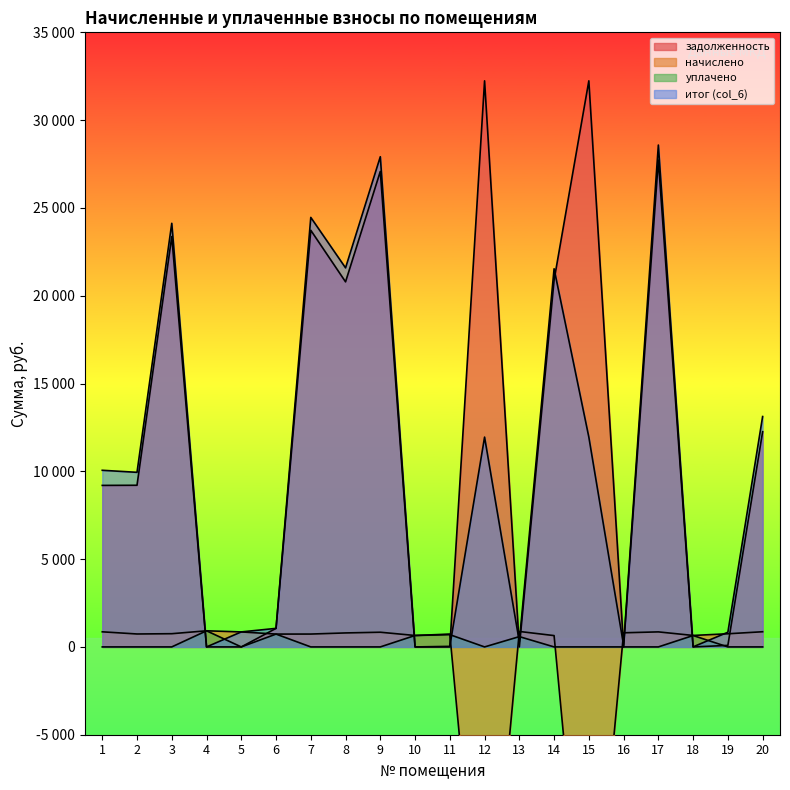

Count the number of categories in the chart.

20